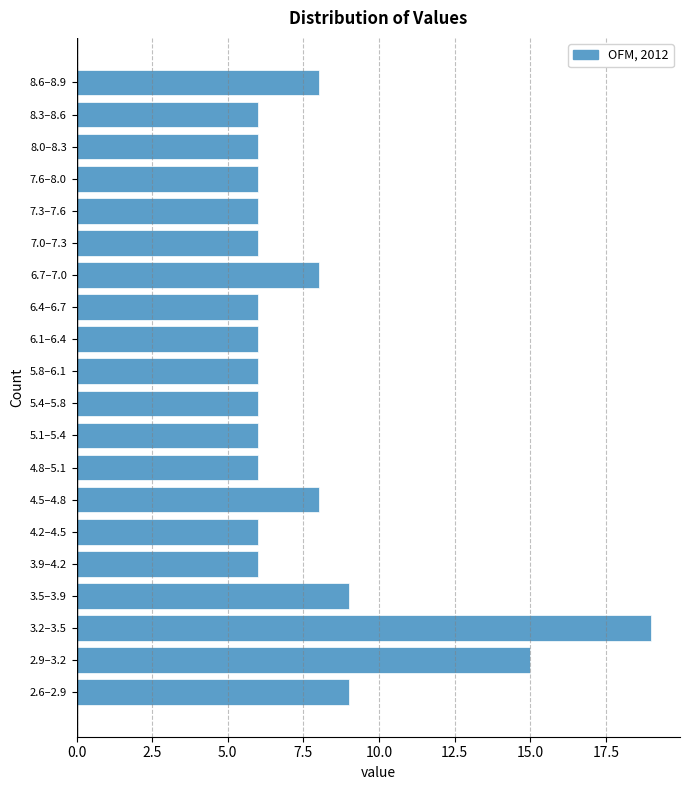

Reading bottom to top, list all the values displayed in this chart.

9	15	19	9	6	6	8	6	6	6	6	6	6	8	6	6	6	6	6	8